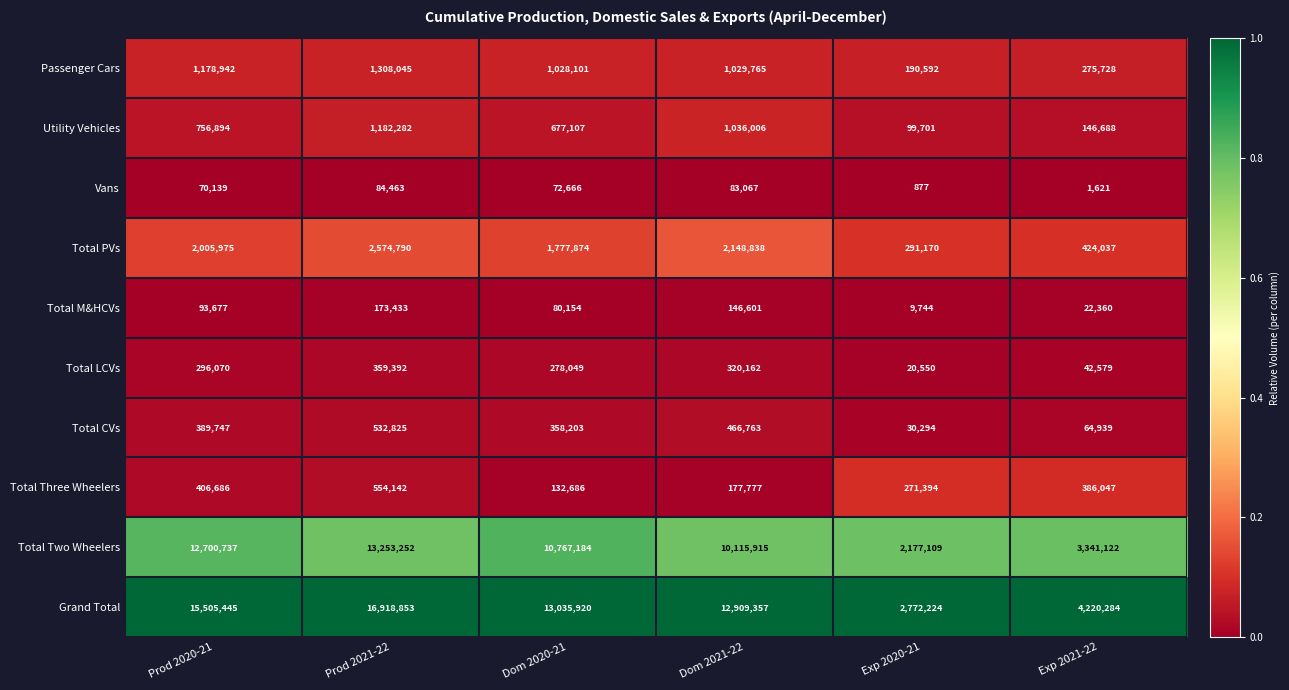

Which category has the lowest value in the Utility Vehicles series?

Exp 2020-21